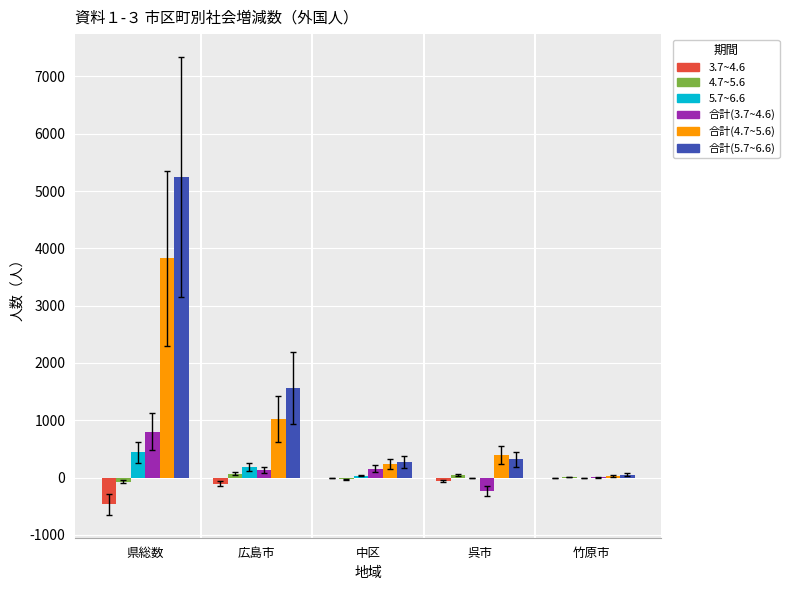

Which label corresponds to the largest value in the chart?

県総数